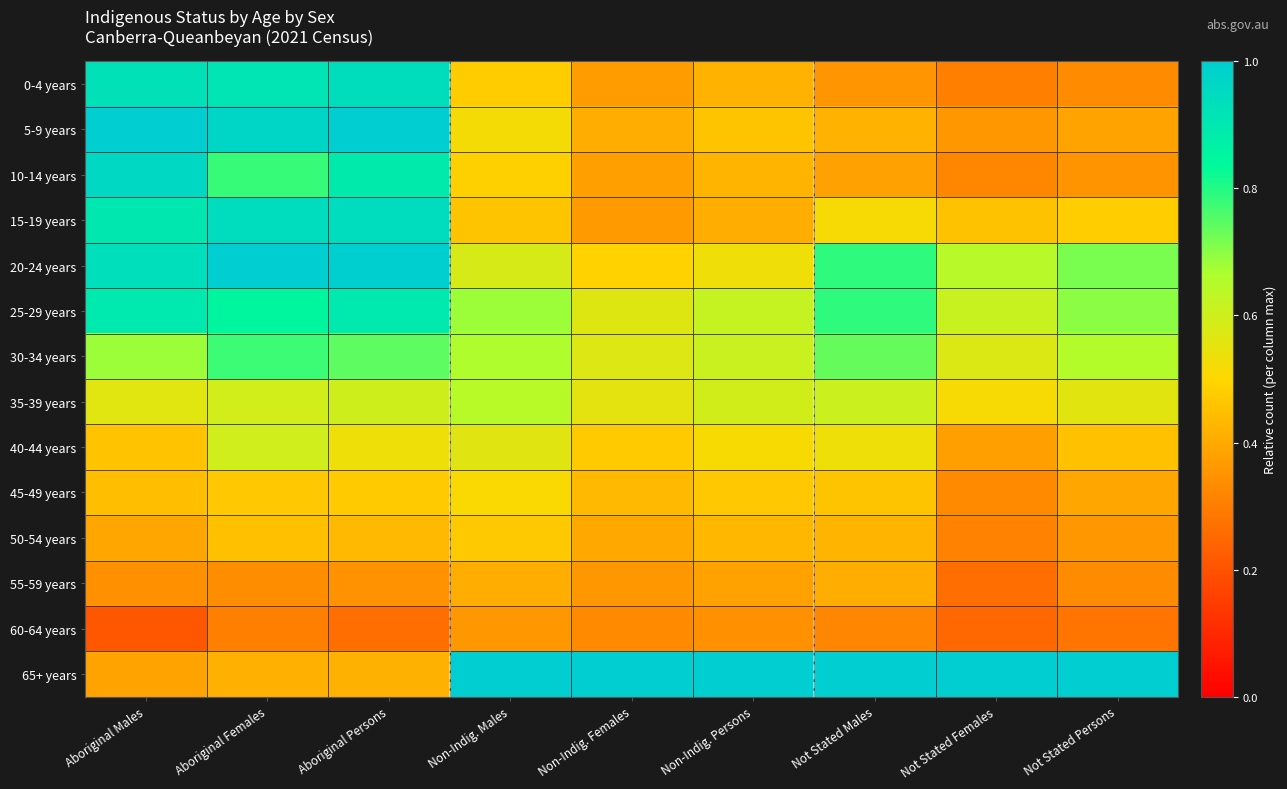

Between Non-Indig. Females and Aboriginal Persons, which is larger?

Aboriginal Persons